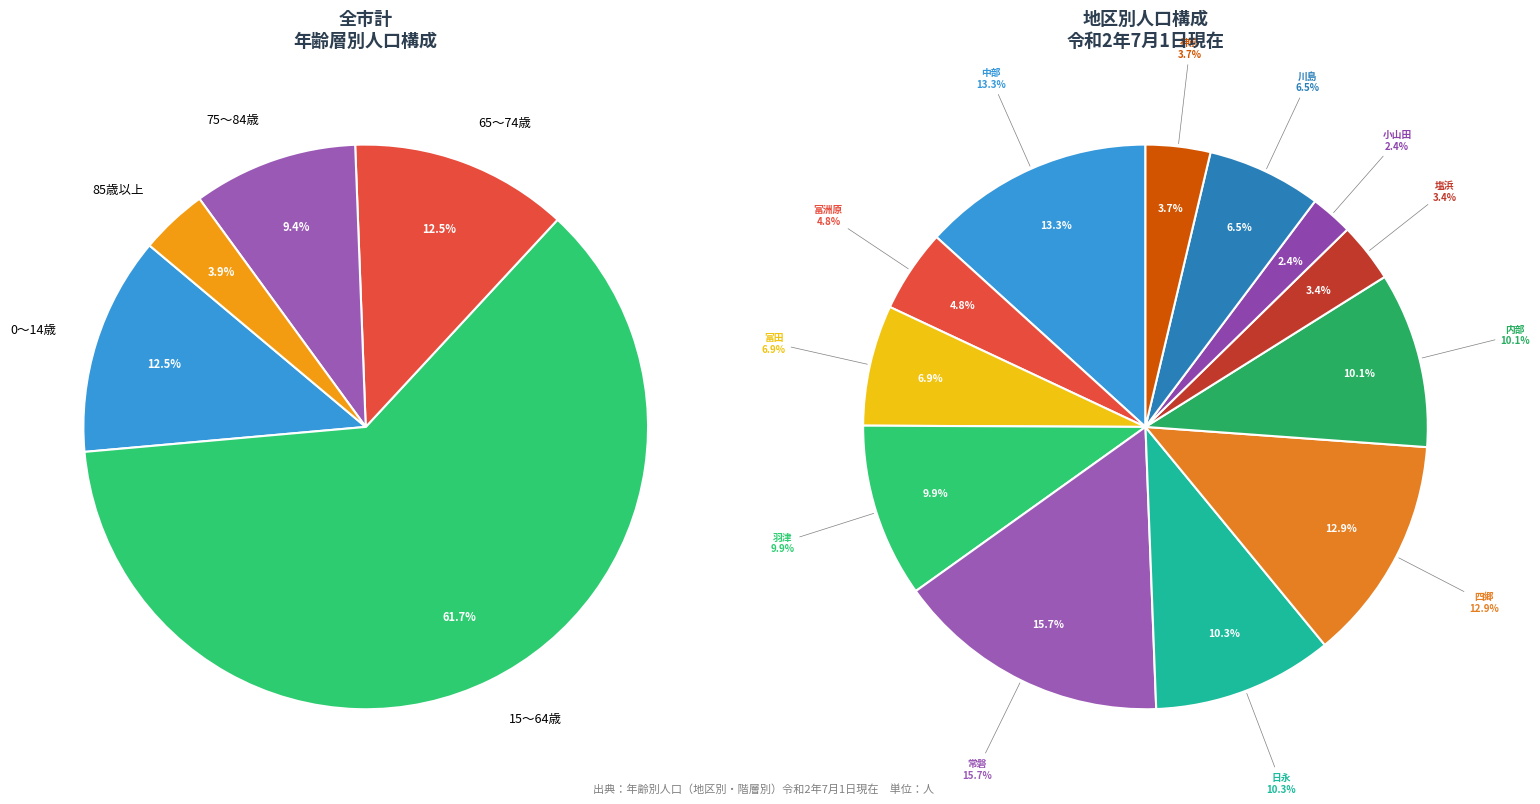

What percentage is the 小山田 slice, to the nearest percent?

2%